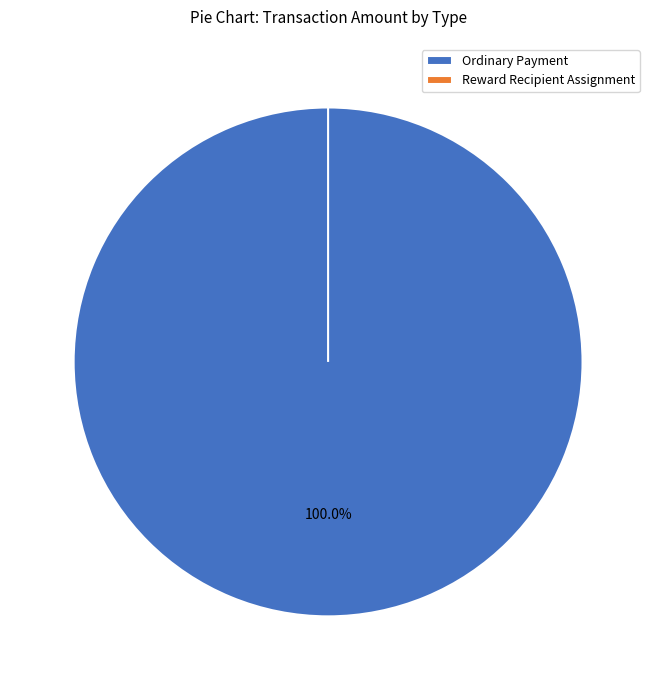

Does 486832 account for over 50% of the chart?

Yes